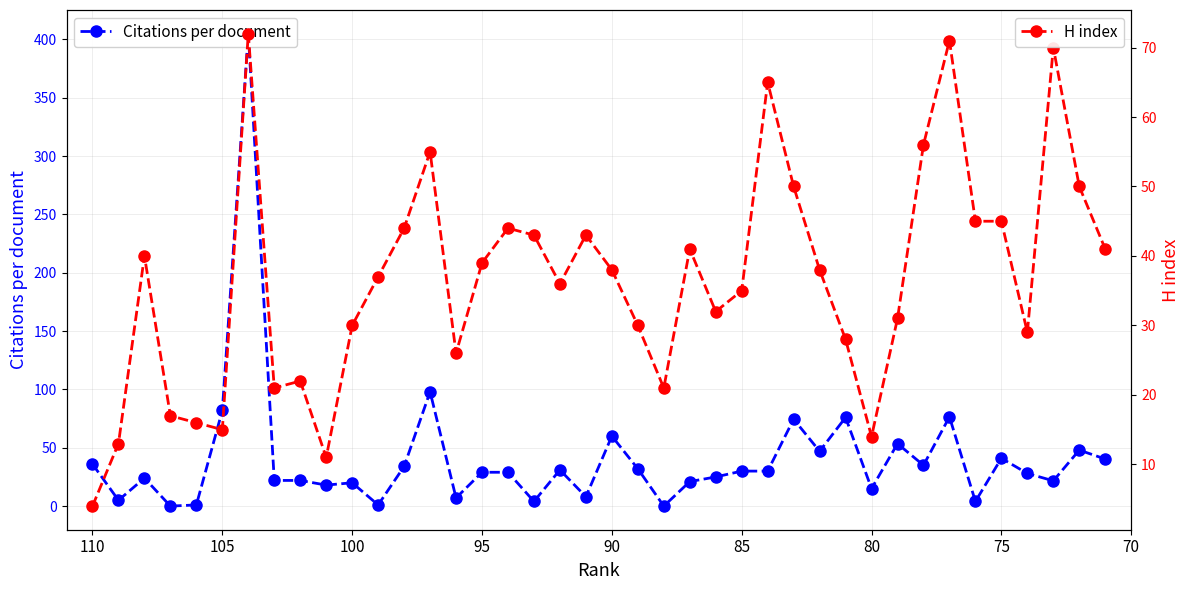

At how many categories does at least one series exceed 216?

1